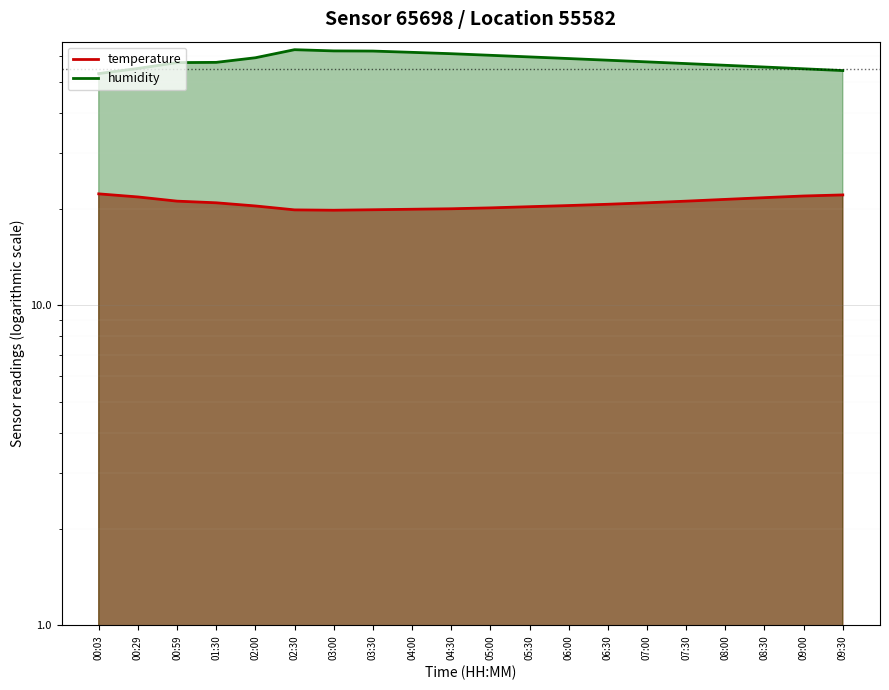

Reading right to left, extract all data points from this chart.

temperature: 09:30=22.1	09:00=22.0	08:30=21.7	08:00=21.4	07:30=21.2	07:00=20.9	06:30=20.7	06:00=20.5	05:30=20.4	05:00=20.2	04:30=20.1	04:00=20.0	03:30=19.9	03:00=19.8	02:30=19.9	02:00=20.5	01:30=20.9	00:59=21.2	00:29=21.8	00:03=22.3
humidity: 09:30=54.2	09:00=54.9	08:30=55.6	08:00=56.3	07:30=57.0	07:00=57.7	06:30=58.4	06:00=59.1	05:30=59.8	05:00=60.5	04:30=61.2	04:00=61.8	03:30=62.4	03:00=62.4	02:30=63.0	02:00=59.4	01:30=57.5	00:59=57.4	00:29=55.0	00:03=53.0